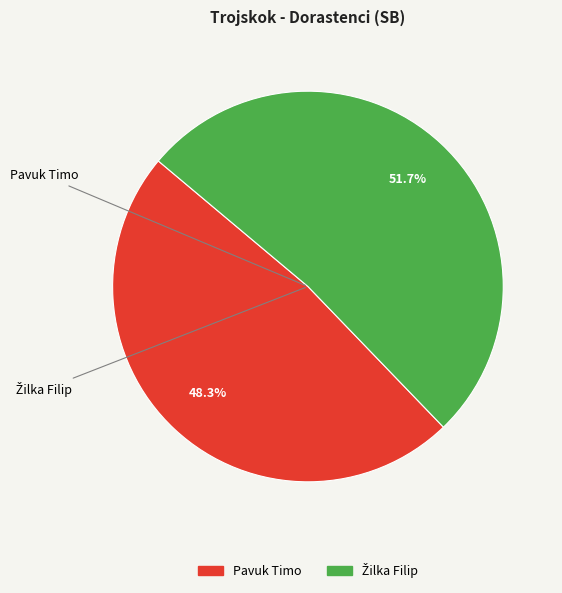

Does any single category account for the majority?

Yes